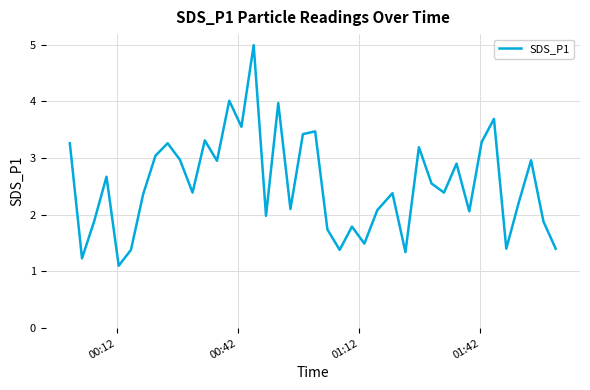

What is the greatest value displayed?

5.0